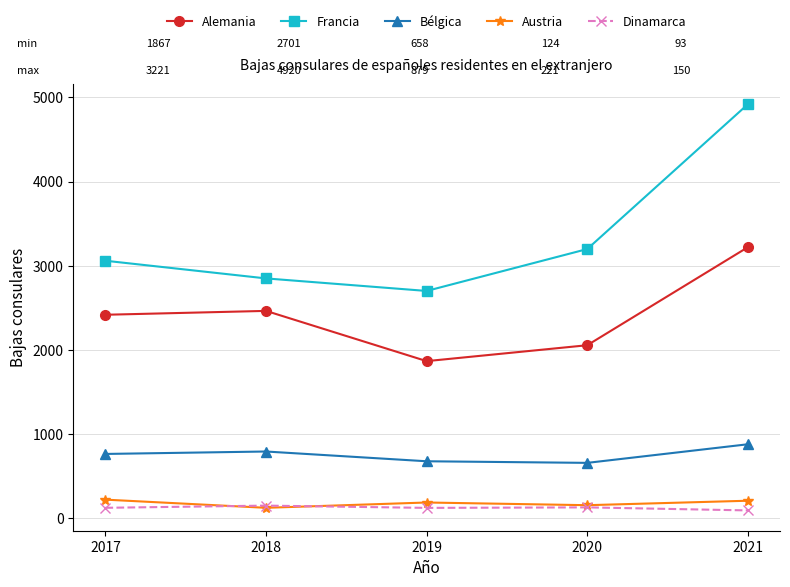

At which category is the sum across all series the highest?

2021